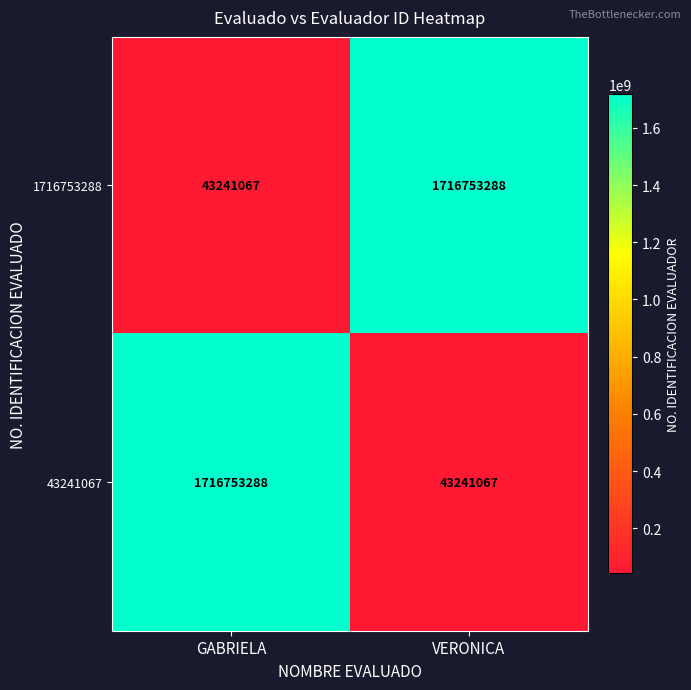

Reading left to right, list all the values displayed in this chart.

1716753288: GABRIELA=43241067	VERONICA=1716753288
43241067: GABRIELA=1716753288	VERONICA=43241067